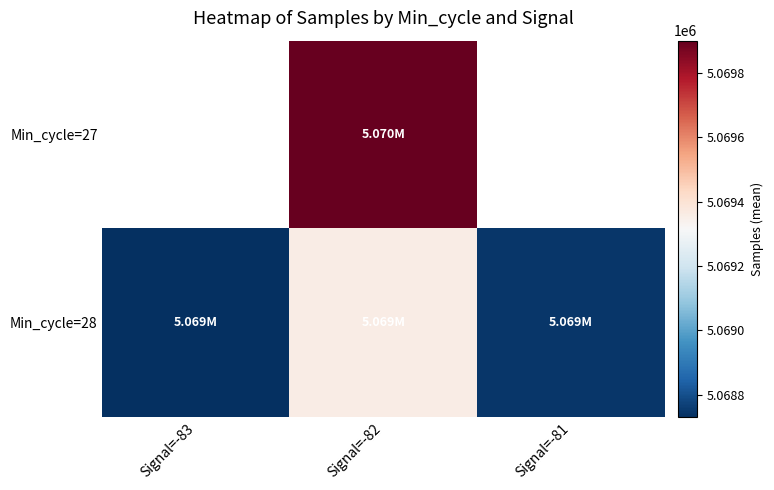

The value of Min_cycle=28 at Signal=-82 is 8033913.0. True or false?

False